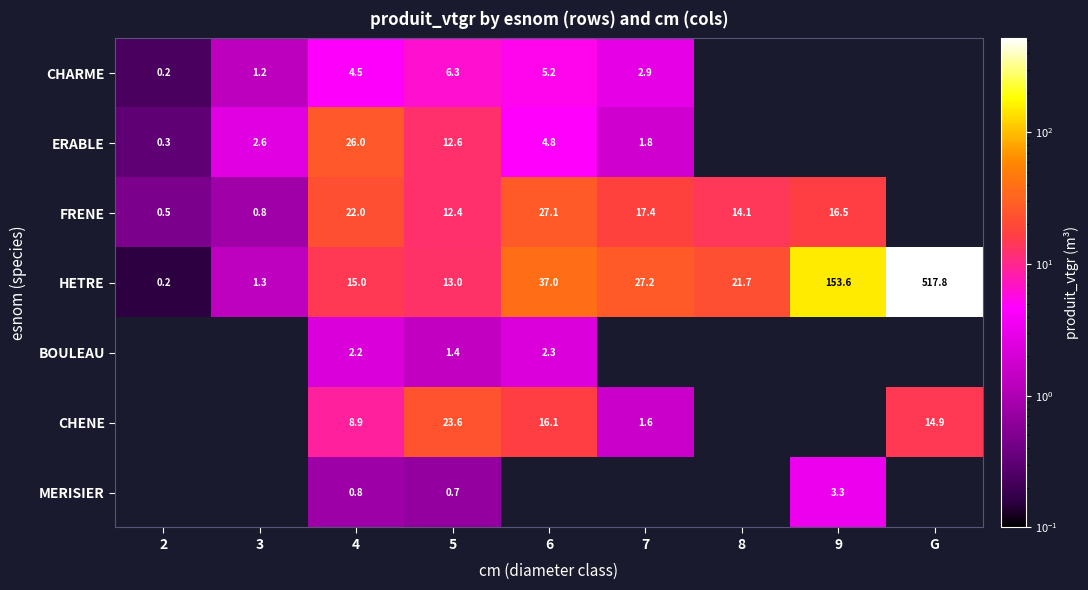

What is the average value of the HETRE series?

87.4